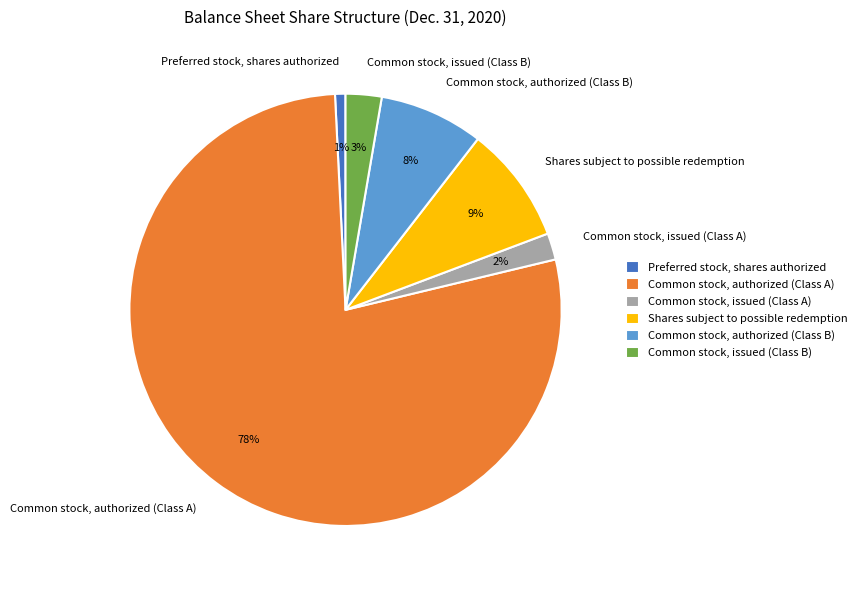

Is there any slice that represents more than half of the pie?

Yes